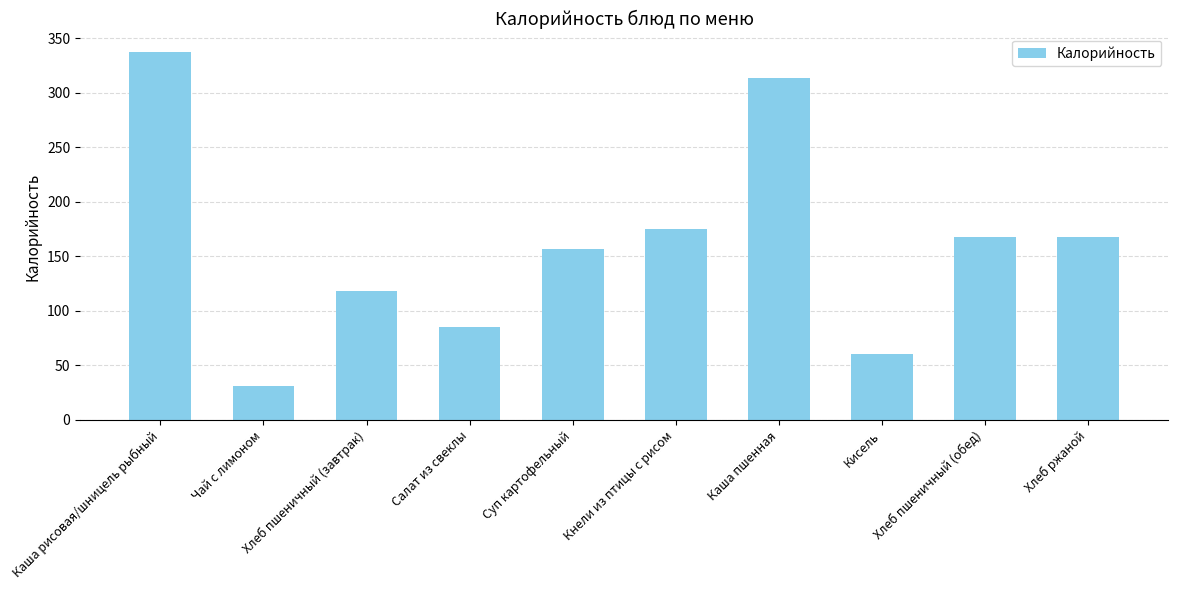

What position from the right is Салат из свеклы?

7